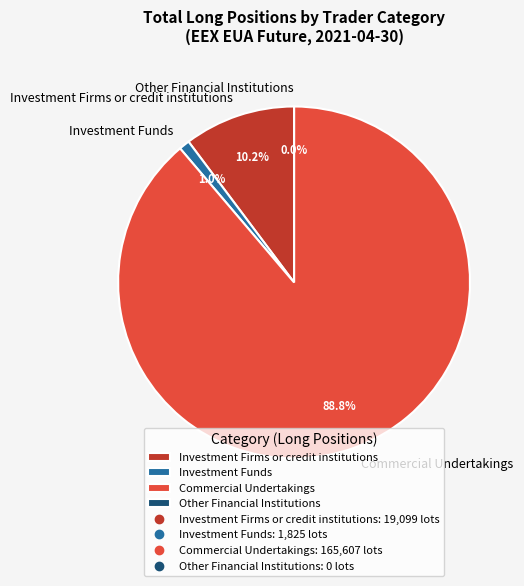

Between Commercial Undertakings and Other Financial Institutions, which is larger?

Commercial Undertakings